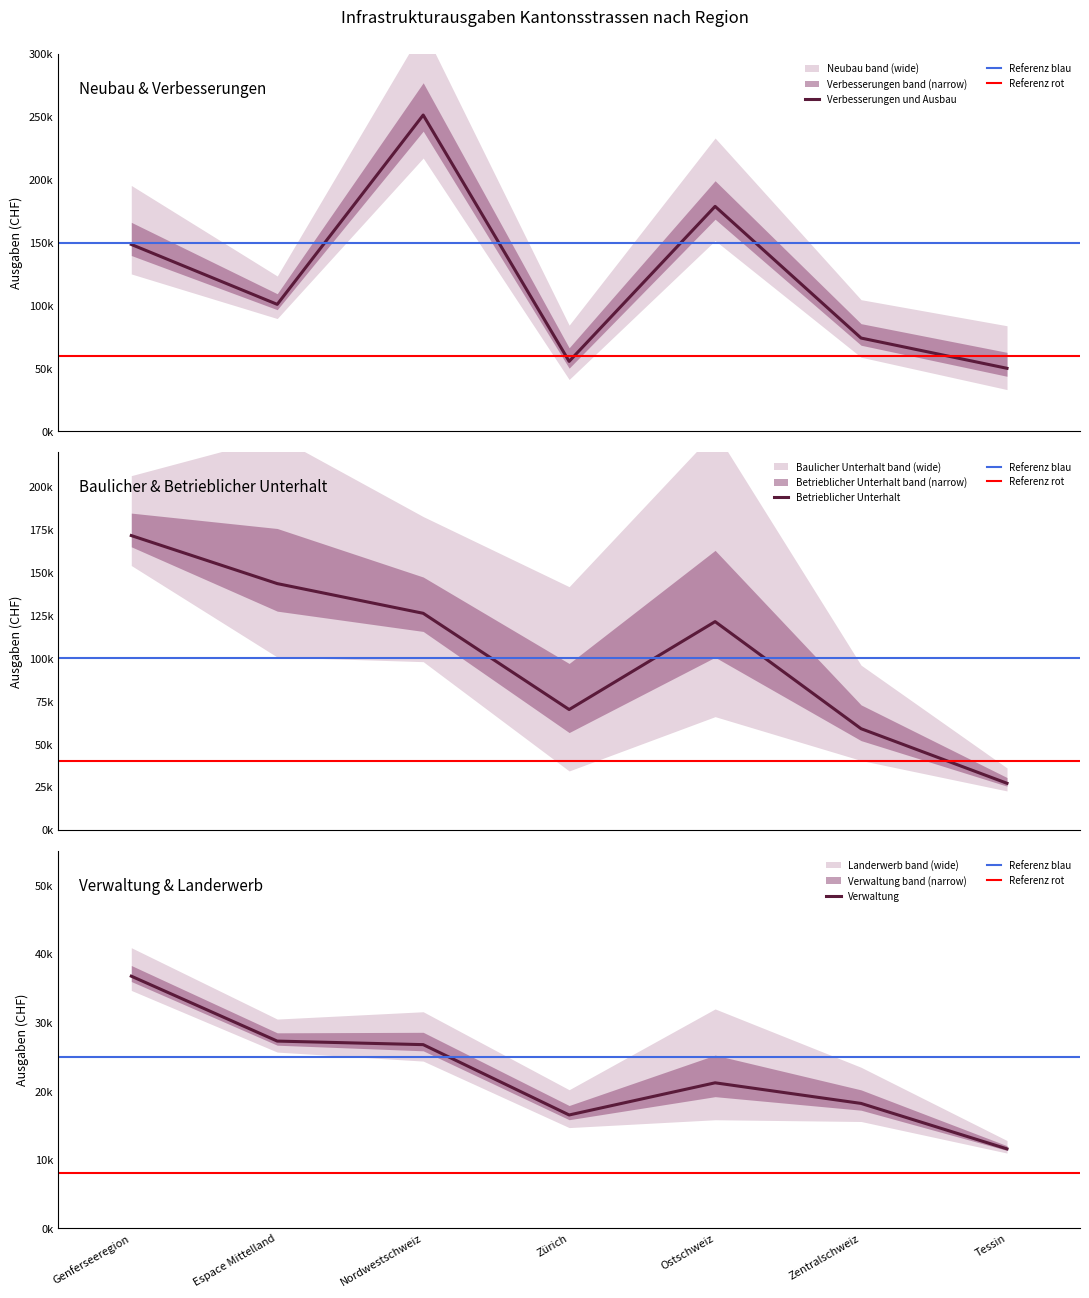

What is the spread (max minus min) of values at Zürich?

53625